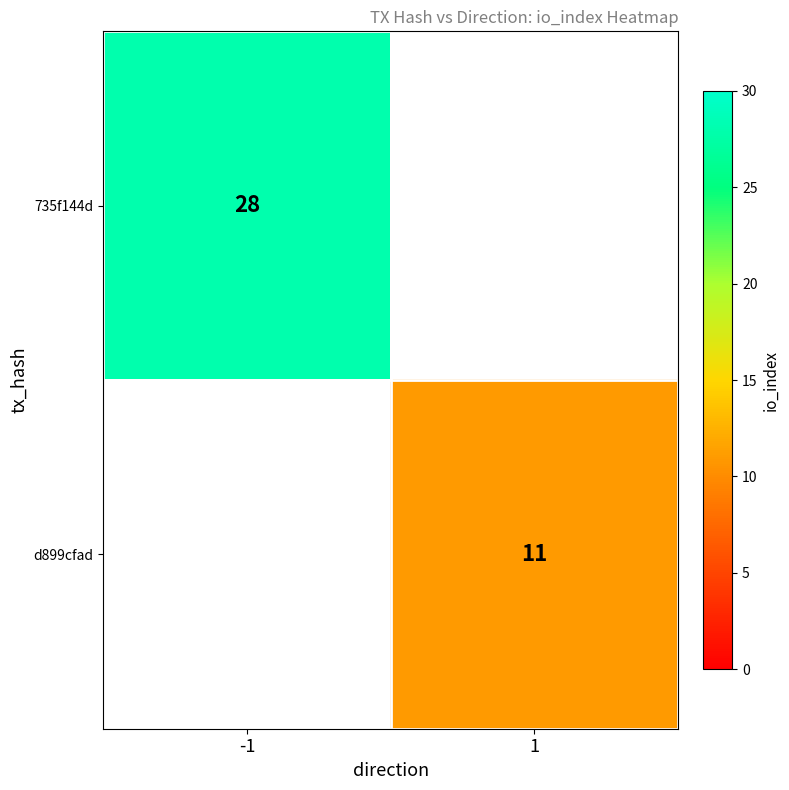

Is the value of d899cfad at 1 greater than the value of 735f144d at -1?

No